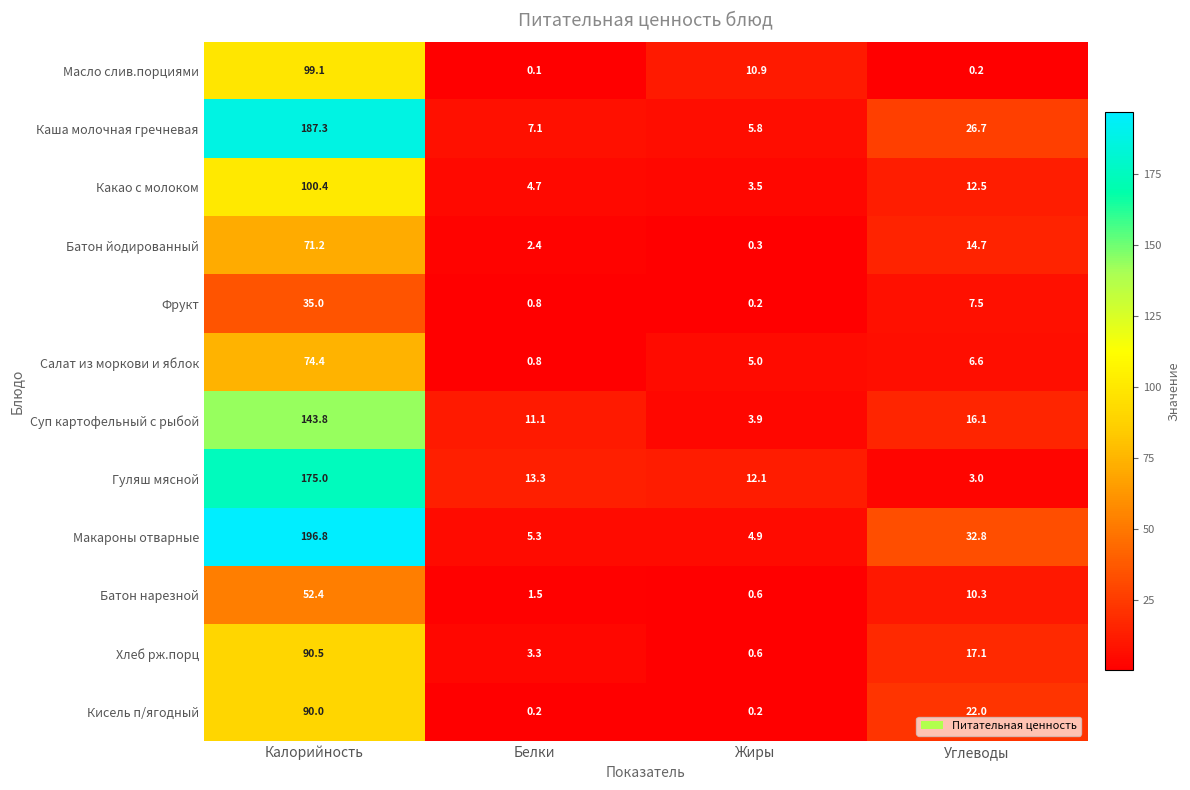

What is the approximate value of Гуляш мясной at Углеводы?

3.0